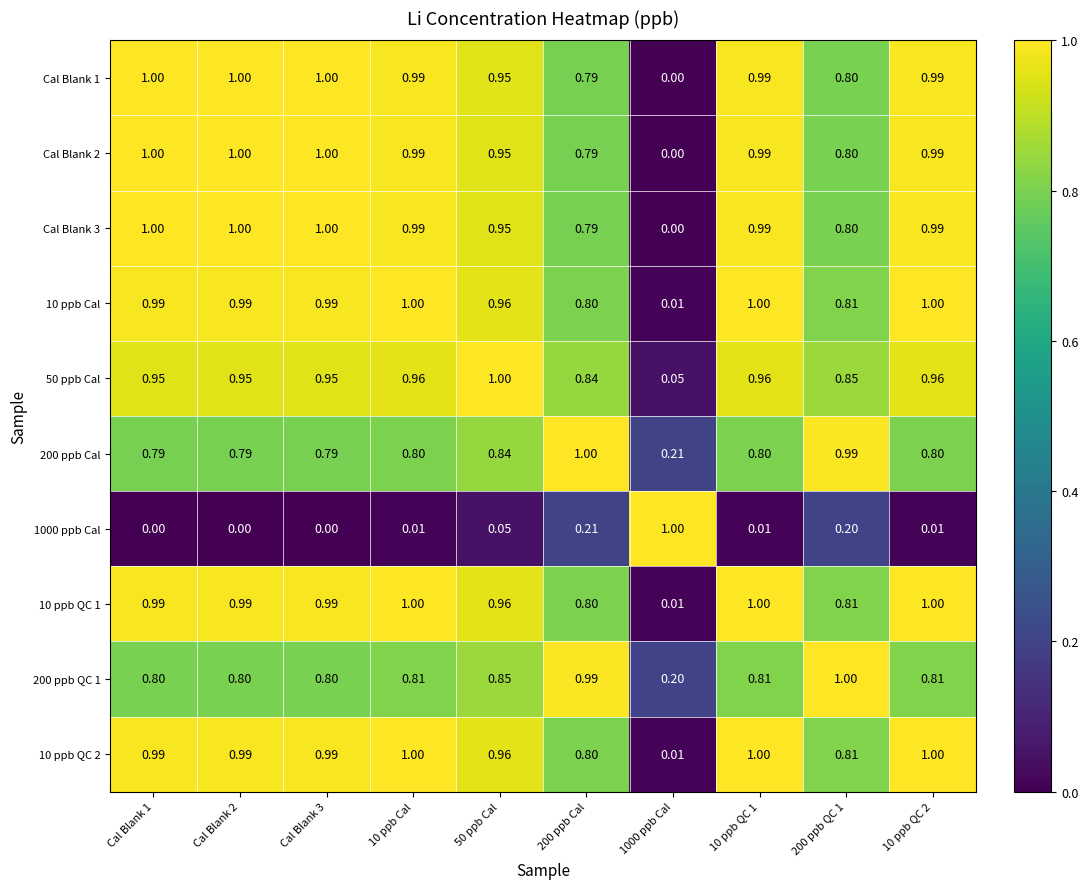

How many positive values does the Cal Blank 1 series have?

9